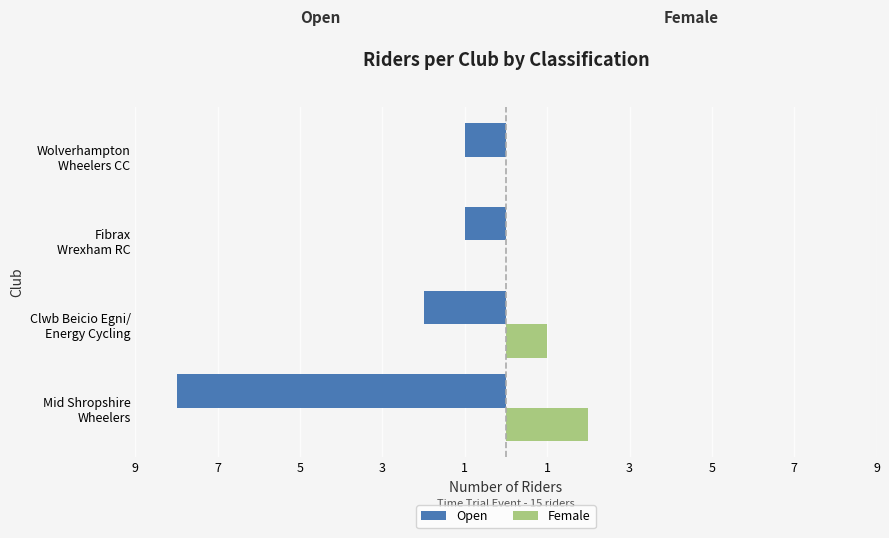

What are all the series names shown in the legend?

Open, Female